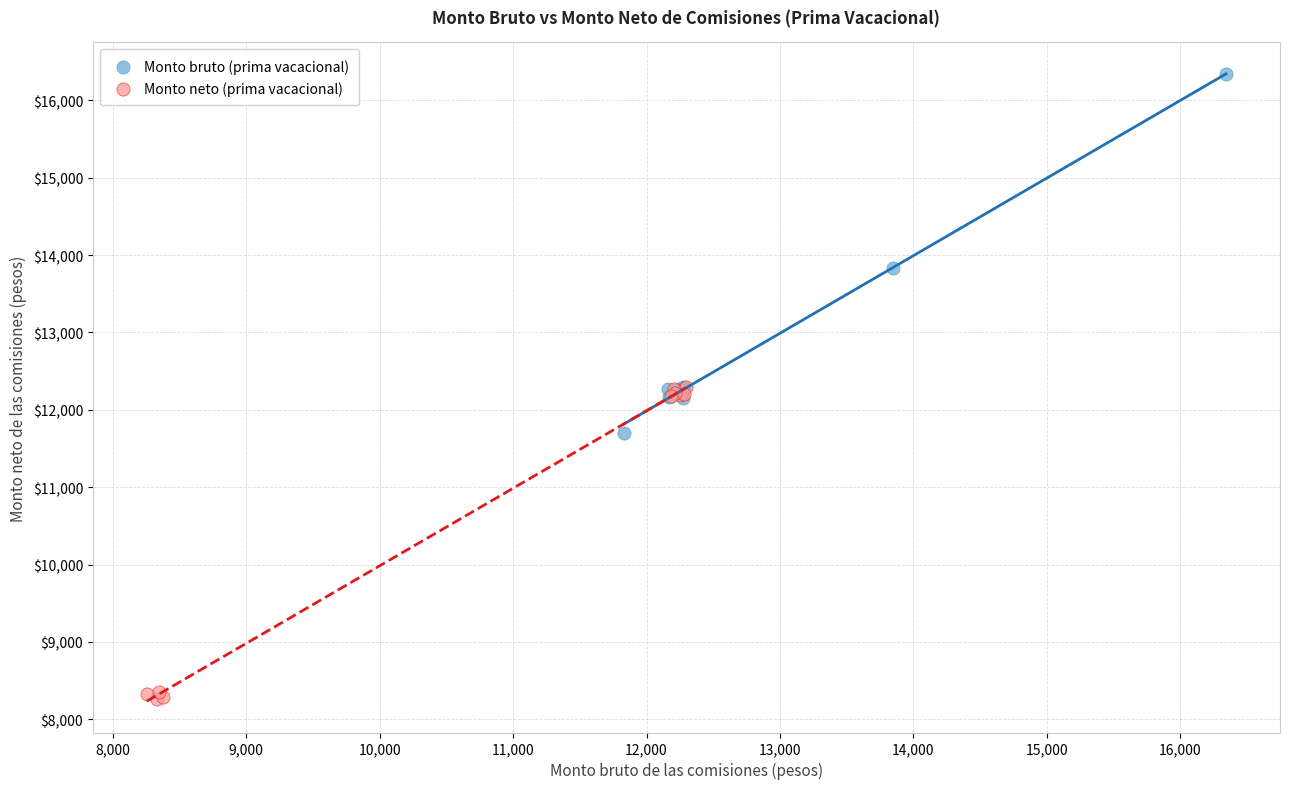

Which series has the widest spread of Y values?

Monto bruto (prima vacacional)